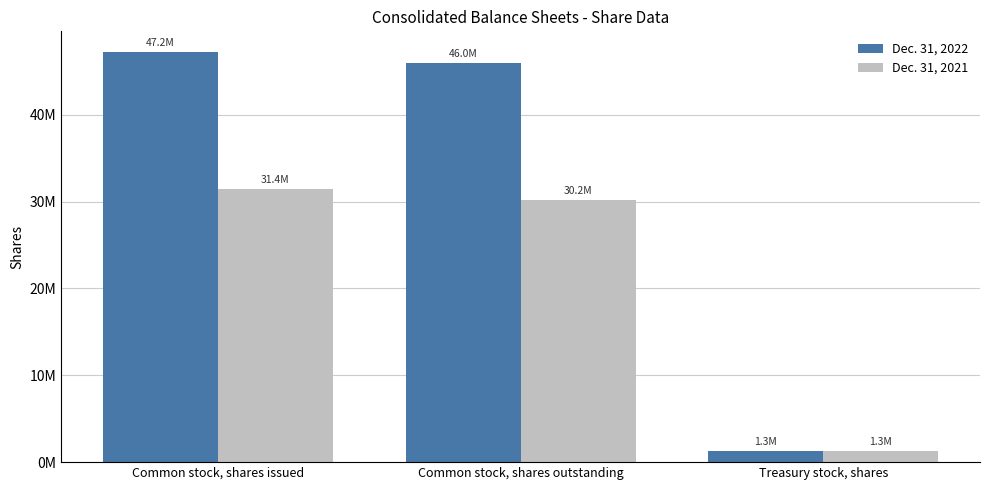

Does the chart contain any negative values?

No